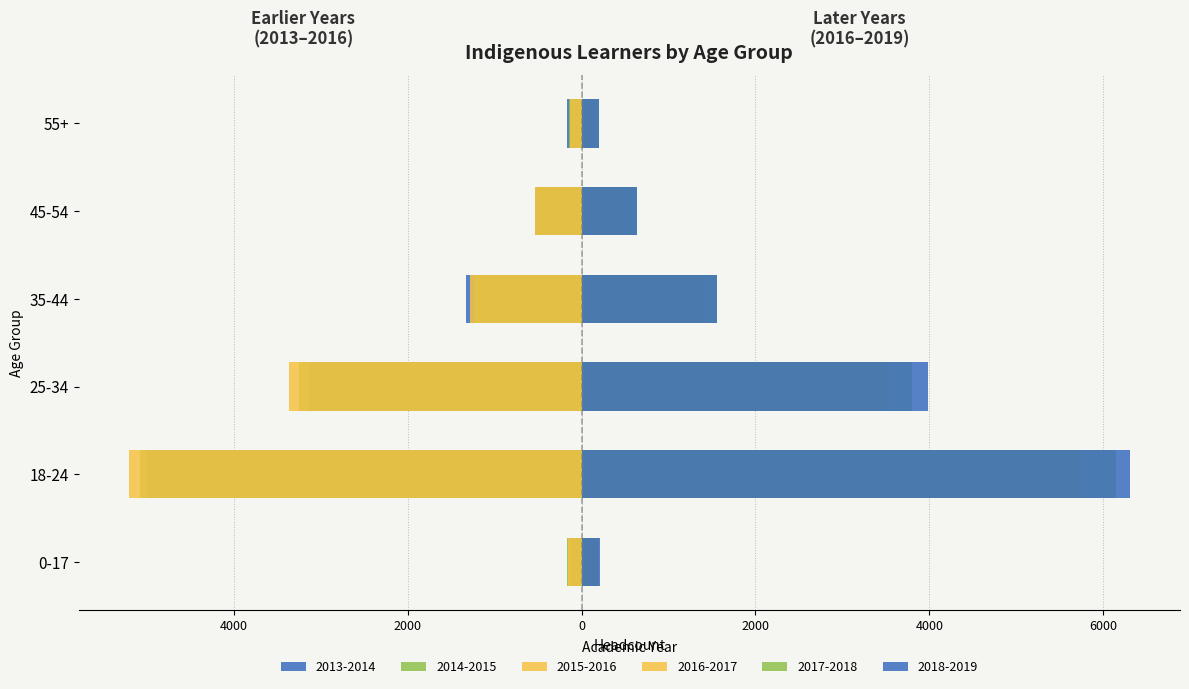

Does the chart contain any negative values?

No